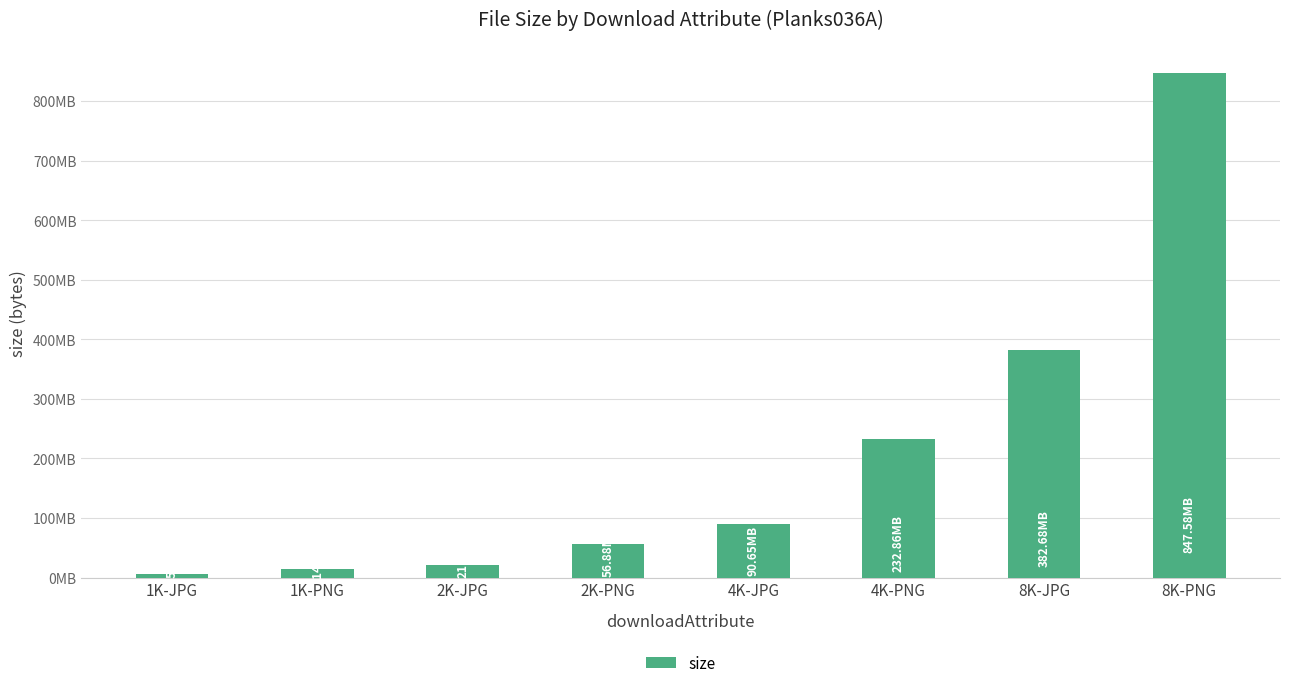

Are the bars horizontal?

No